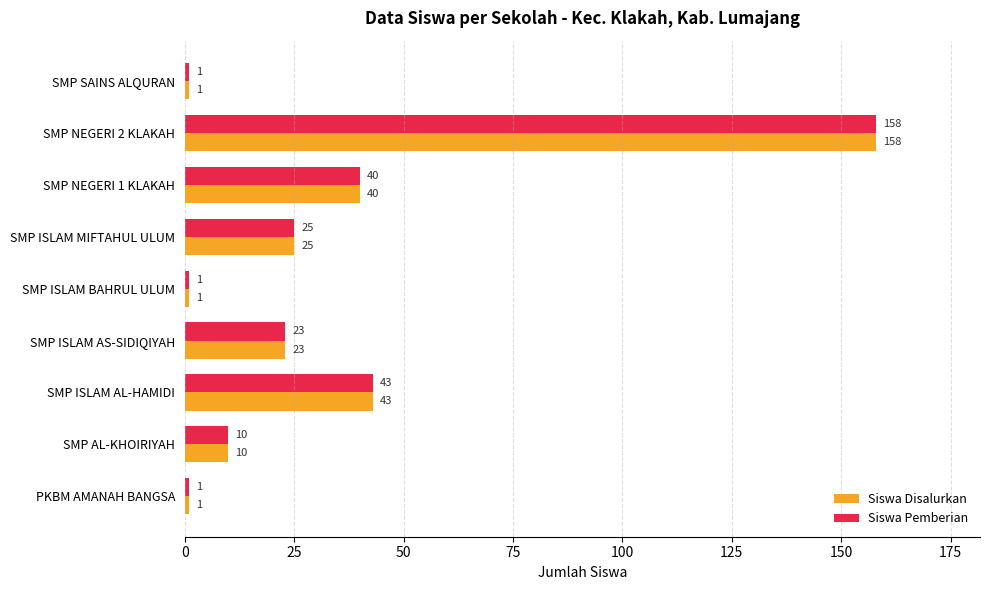

At which category is the sum across all series the highest?

SMP NEGERI 2 KLAKAH